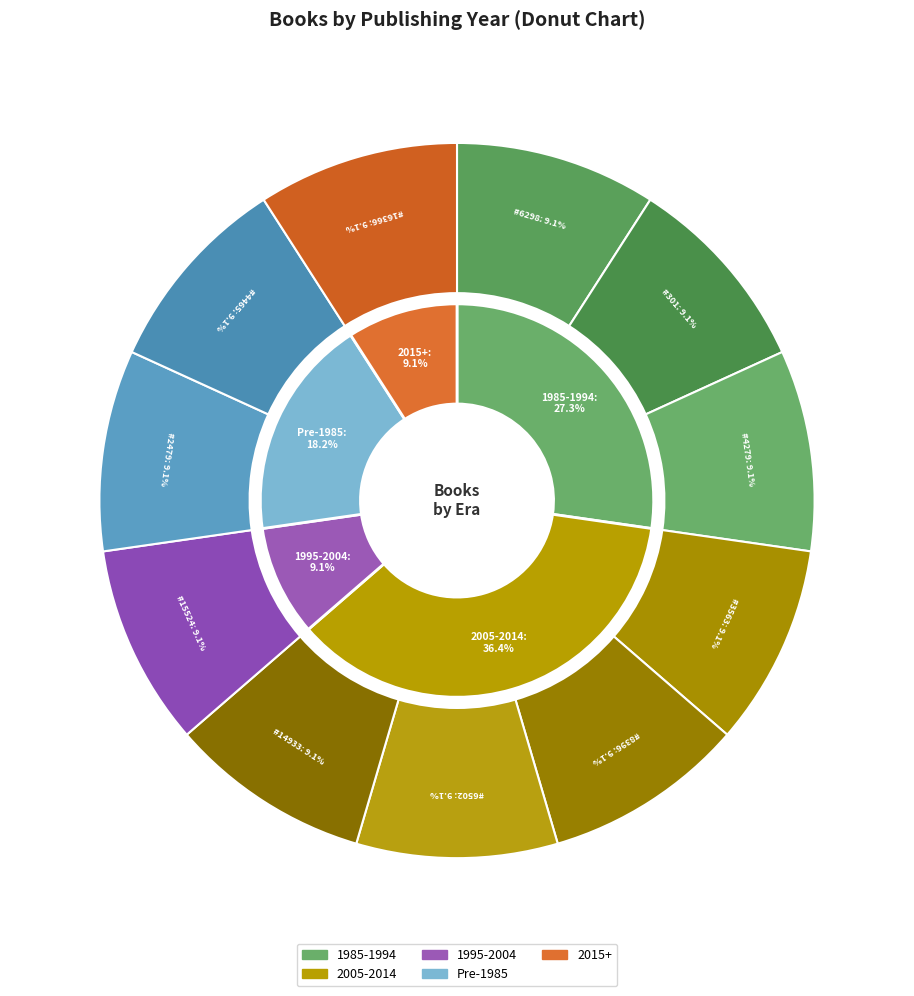

Is it true that 15524 is 9% of the pie?

True